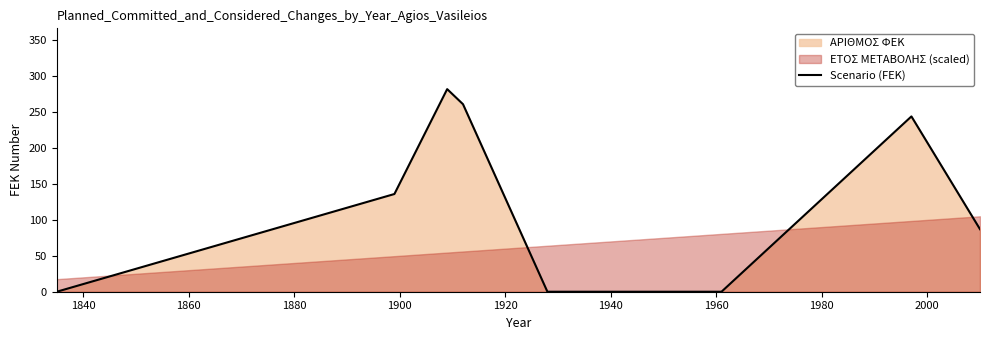

Does the chart have visible grid lines?

No